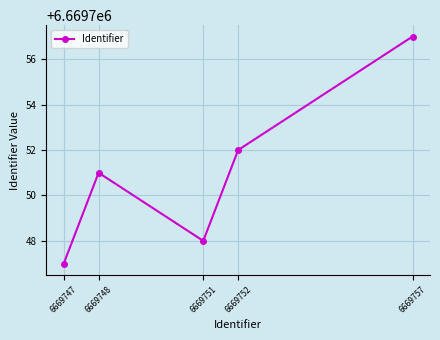

How many data points are less than 6669751?

2